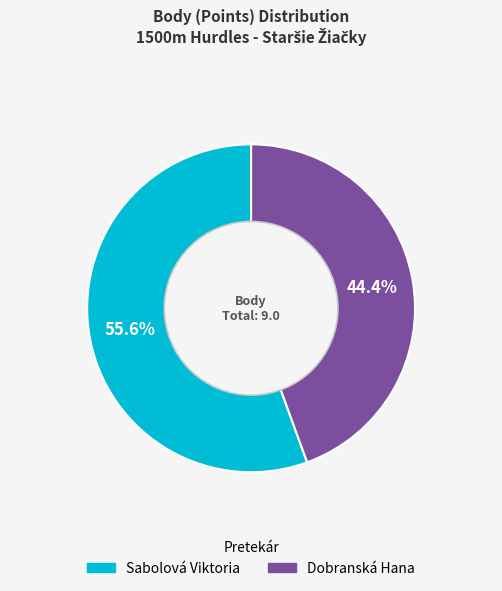

Rank the categories by value from highest to lowest.

Sabolová Viktoria, Dobranská Hana